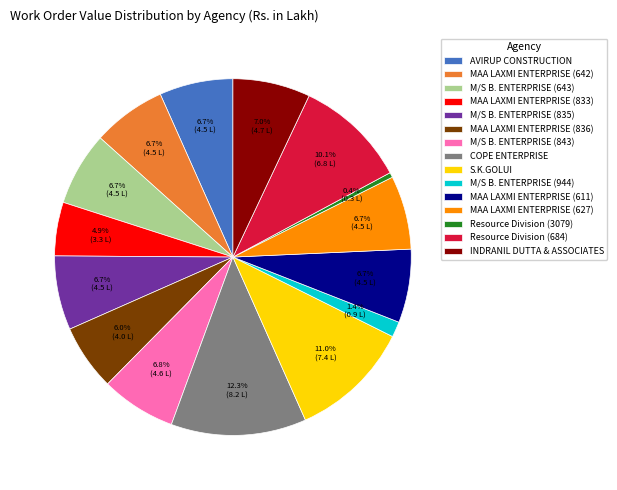

What percentage do Resource Division (684) and MAA LAXMI ENTERPRISE (836) together represent?

16.1%